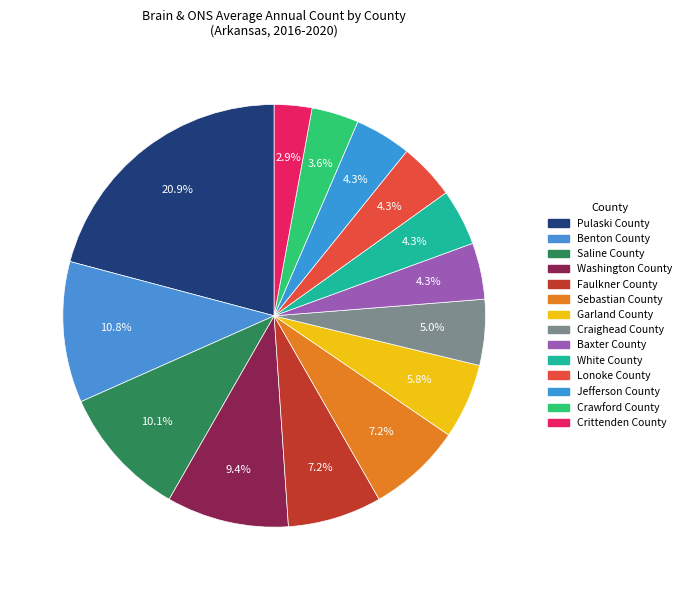

Is it true that Baxter County is 15% of the pie?

False